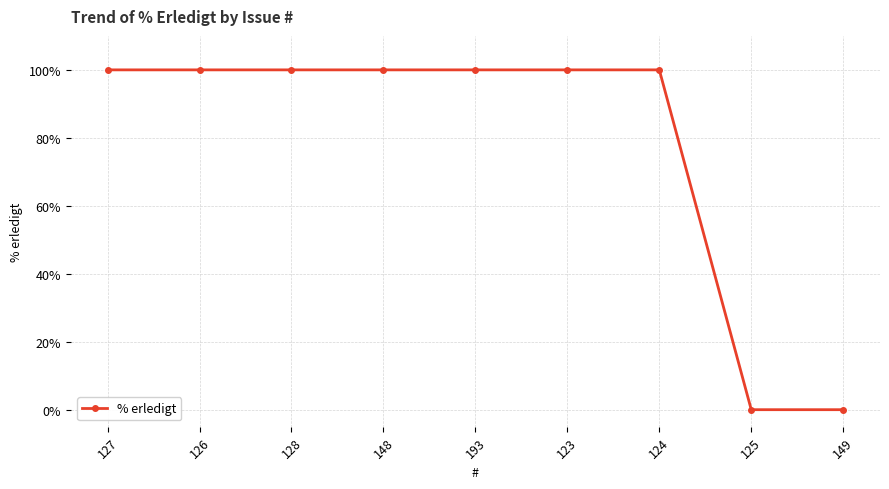

How many data points are less than 100?

2